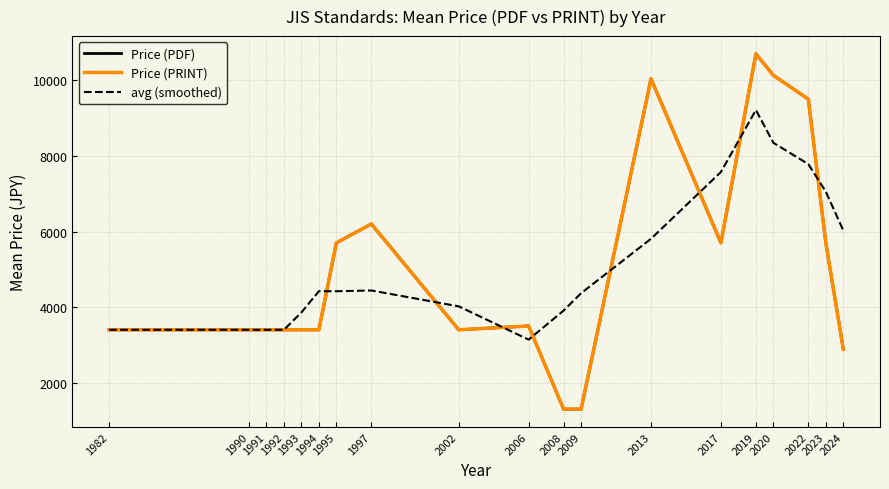

Does the chart display data point markers on the line(s)?

No